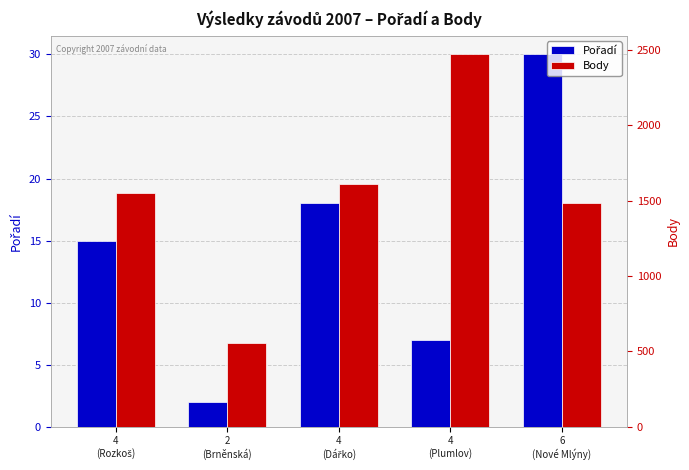

What is the label of the 3rd bar from the left?

4
(Dářko)